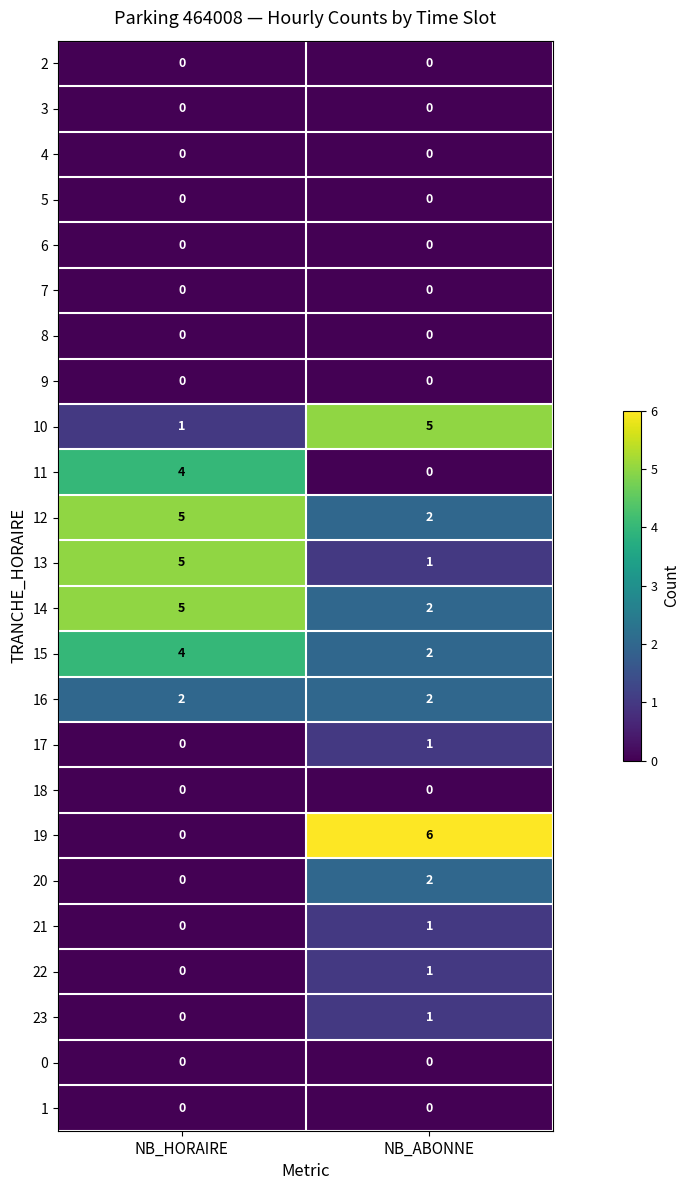

Where is 17 nearest to the value 0?

NB_HORAIRE